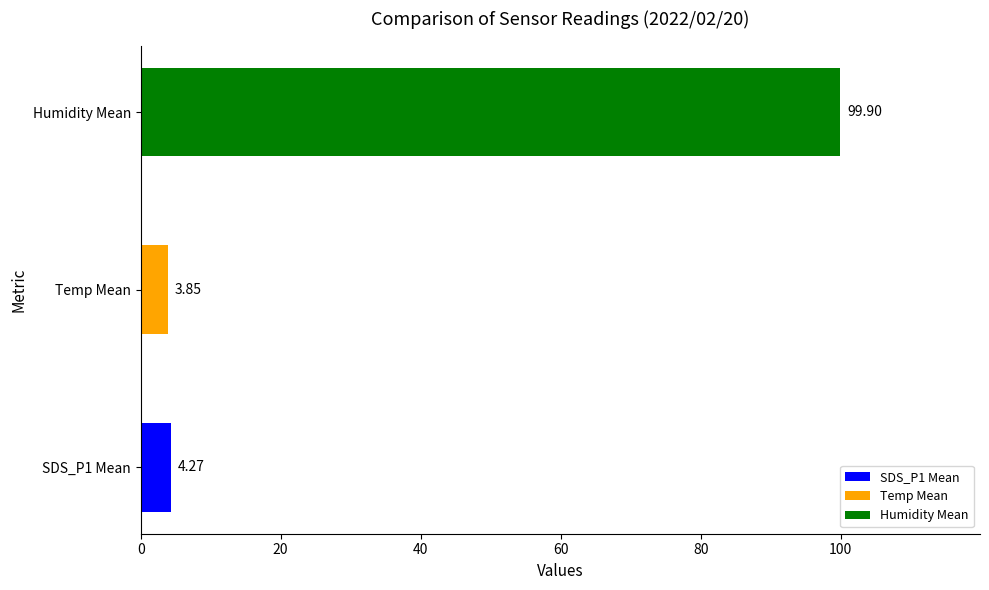

What is the sum of all values?

108.0